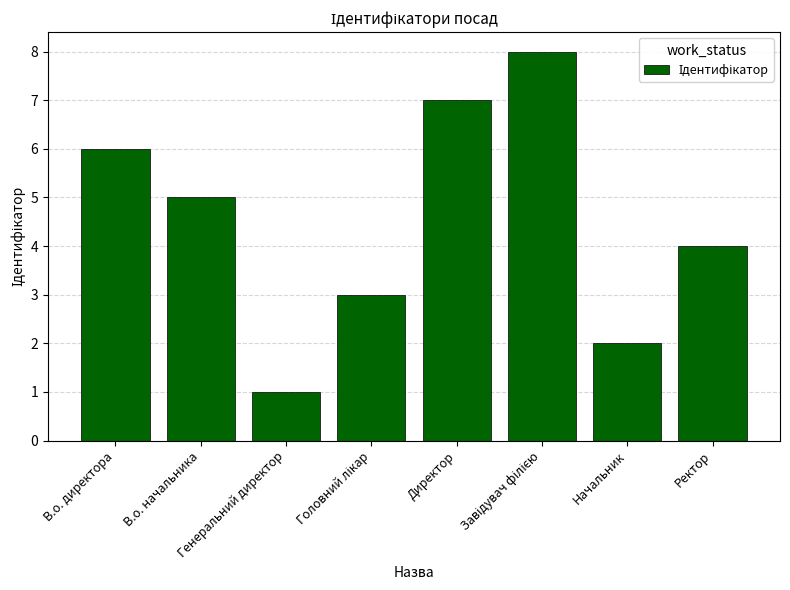

What is the greatest value displayed?

8